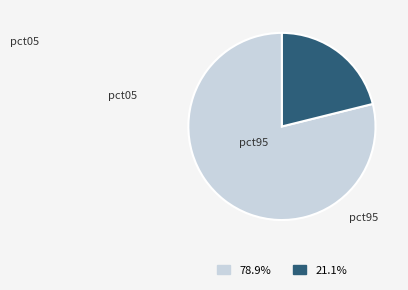

The pct95 slice represents 28% of the pie. True or false?

False